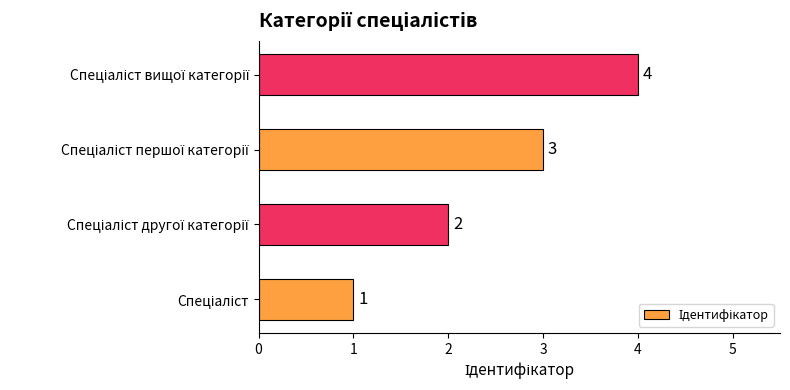

What is the maximum value shown in the chart?

4